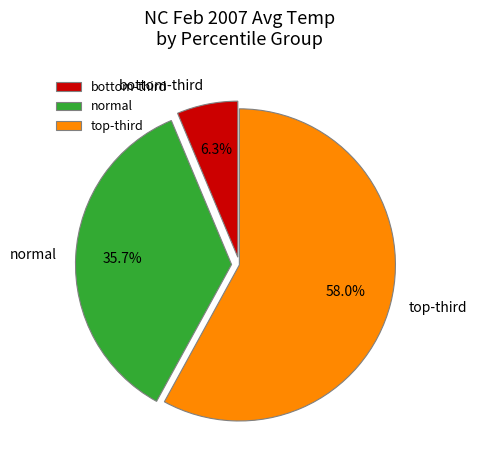

Is there a majority slice in this chart?

Yes